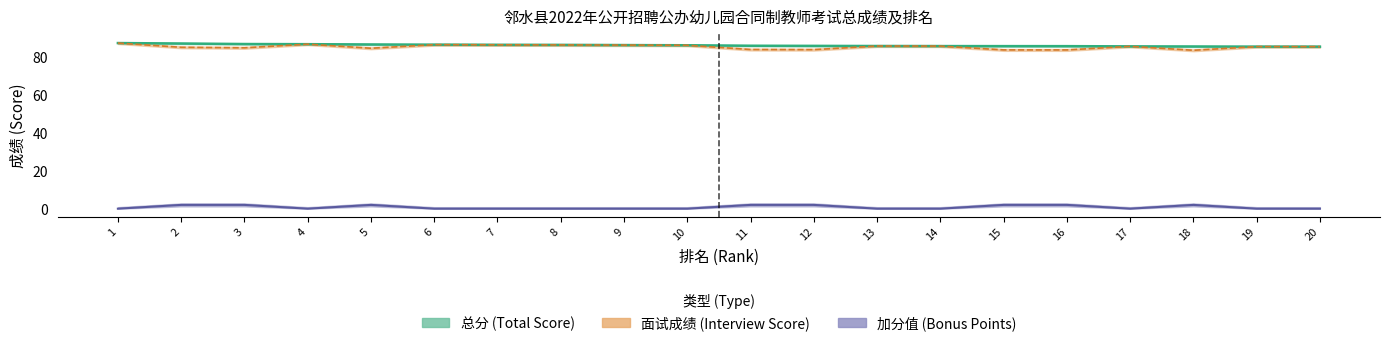

What is the greatest value displayed?

87.6